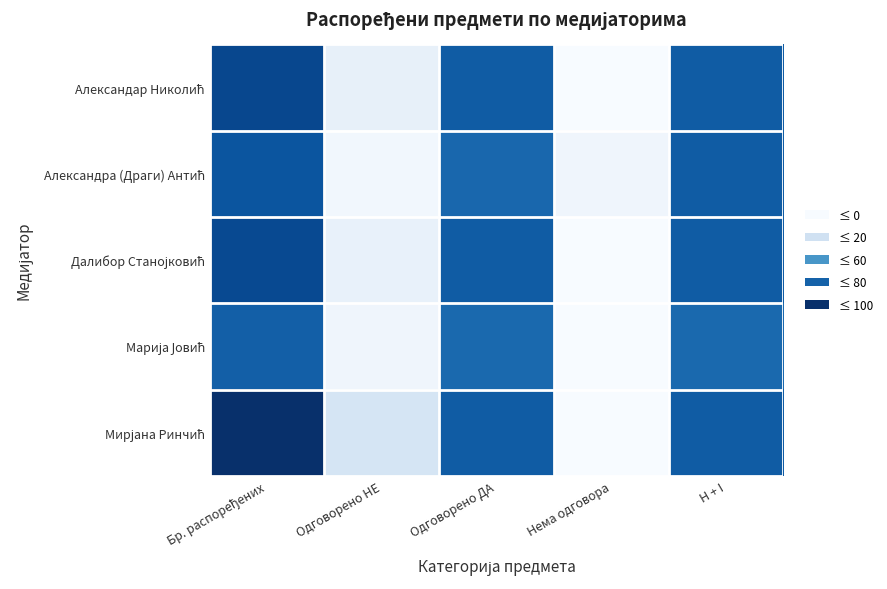

What is the greatest value displayed?

99